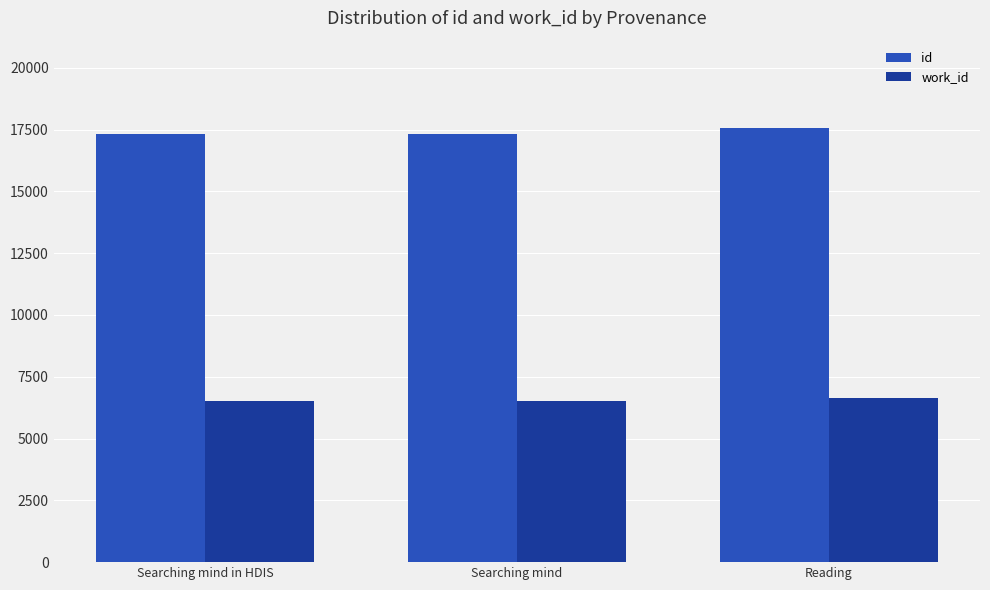

What is the sum of the work_id values at Searching mind and Reading?

13135